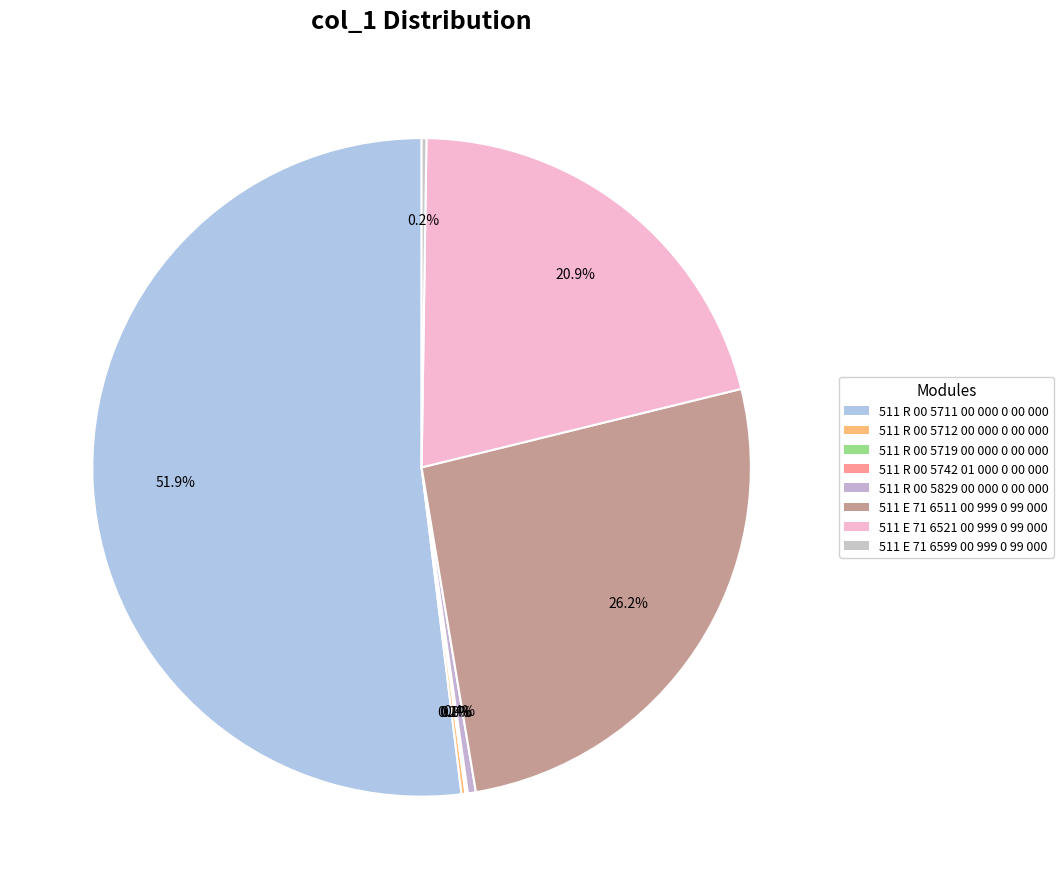

What percentage do 511 E 71 6511 00 999 0 99 000 and 511 E 71 6521 00 999 0 99 000 together represent?

47.1%